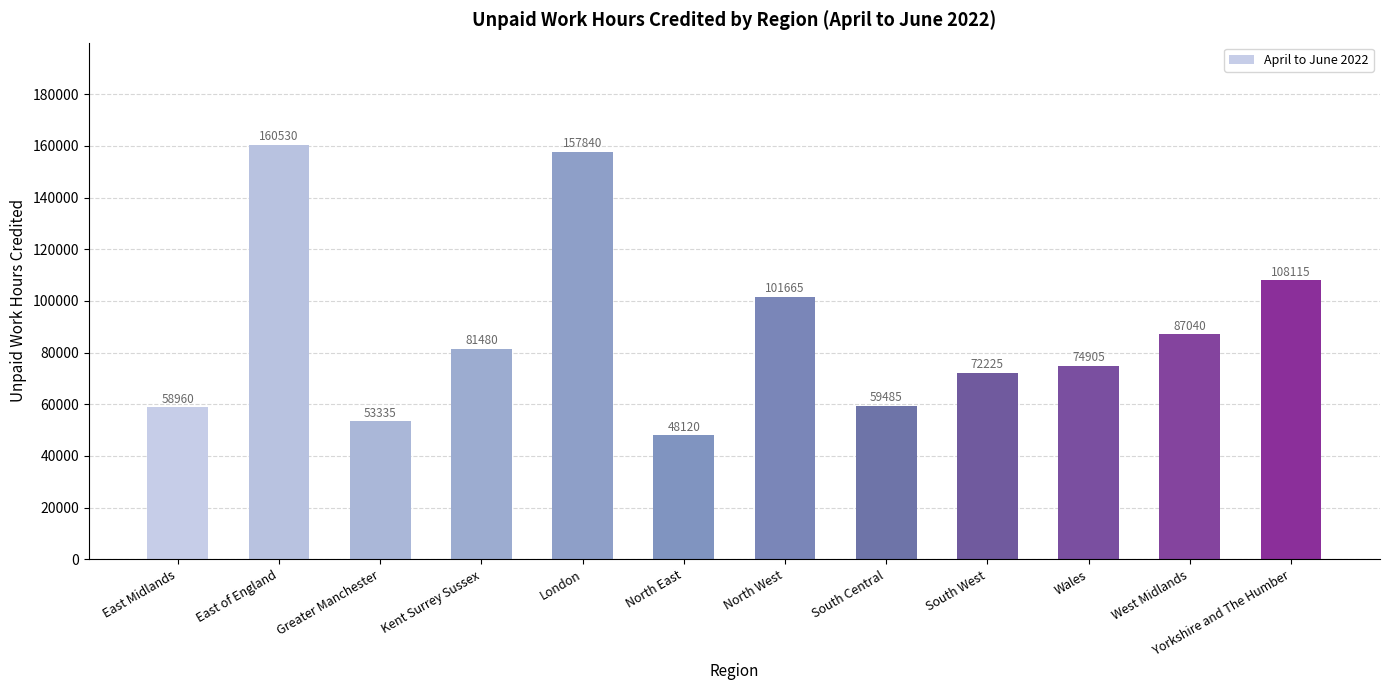

The chart shows a value of 59485 at South Central. True or false?

True